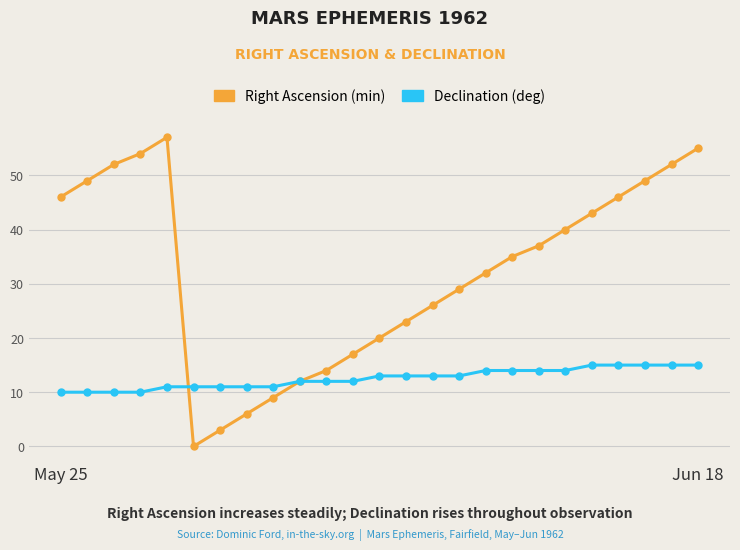

In Right Ascension (min), how many points are higher than both neighbors (excluding endpoints)?

1